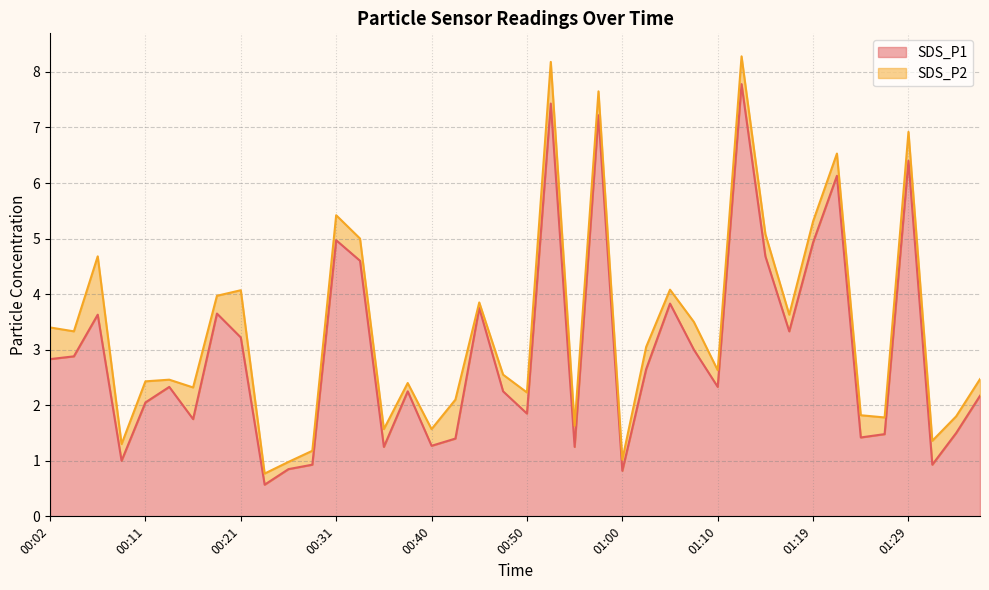

How many interior local valleys (lower than both neighbors) does the data have?

12